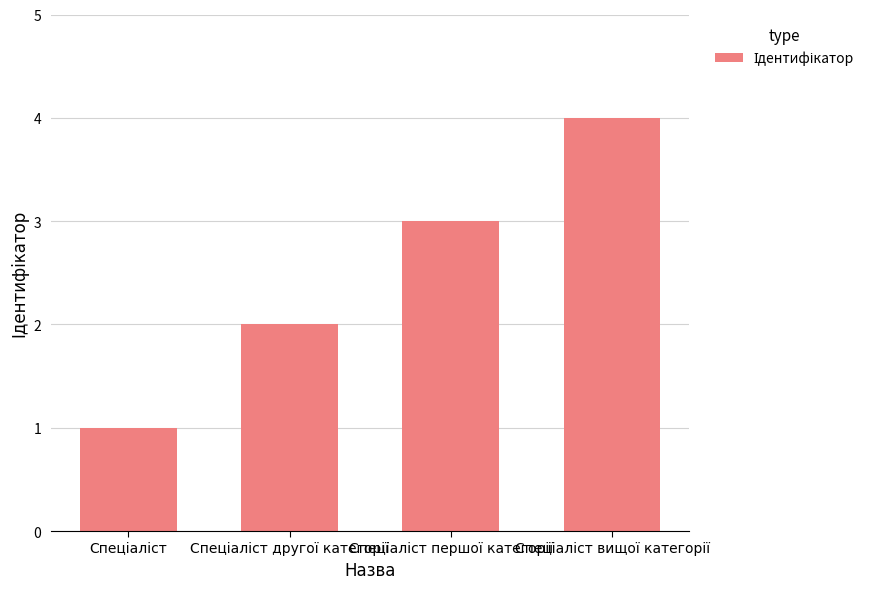

What is the sum of all values?

10